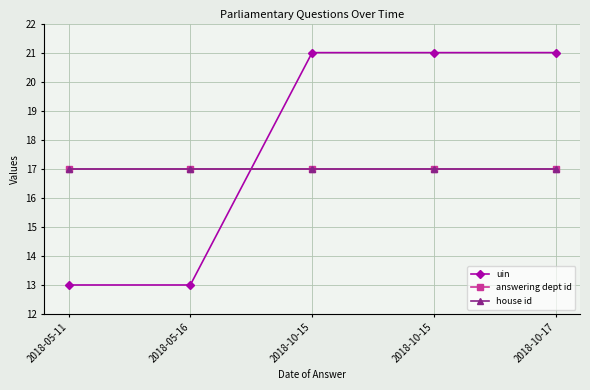

Does the chart have visible grid lines?

Yes